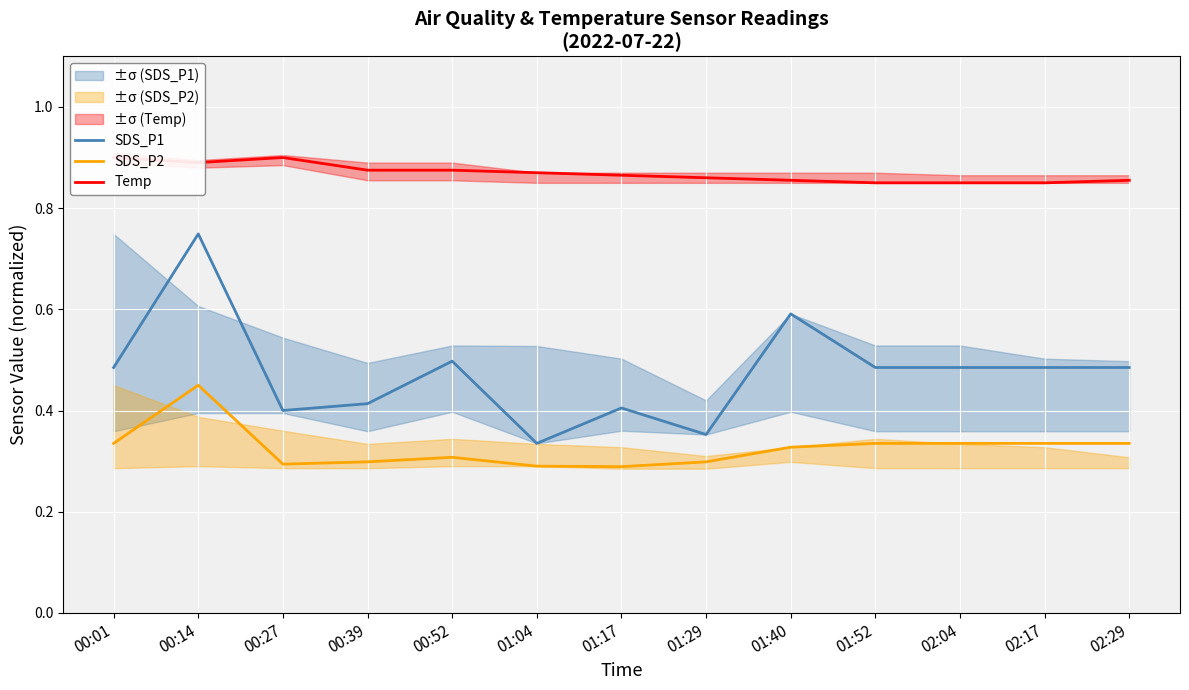

What is the label of the 13th point from the left?

02:29